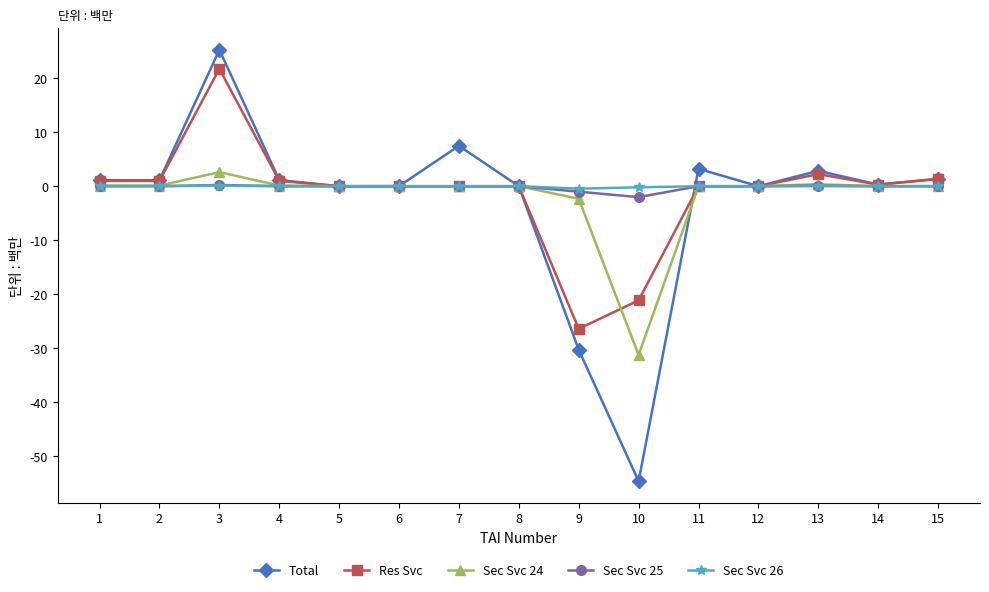

How many data points in Total are above 1?

8